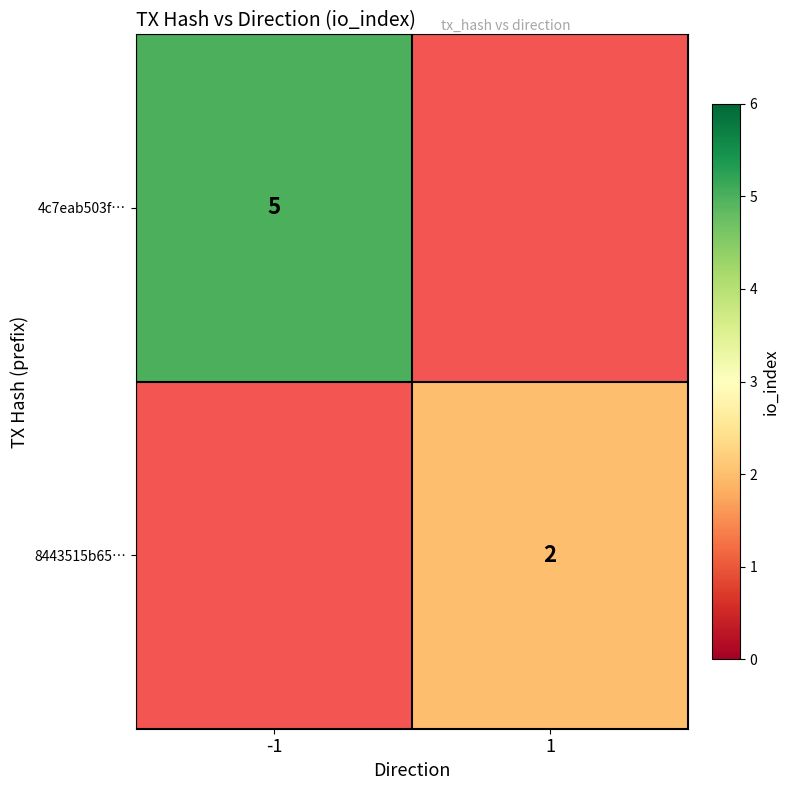

The value of 4c7eab503f… at -1 is 3. True or false?

False